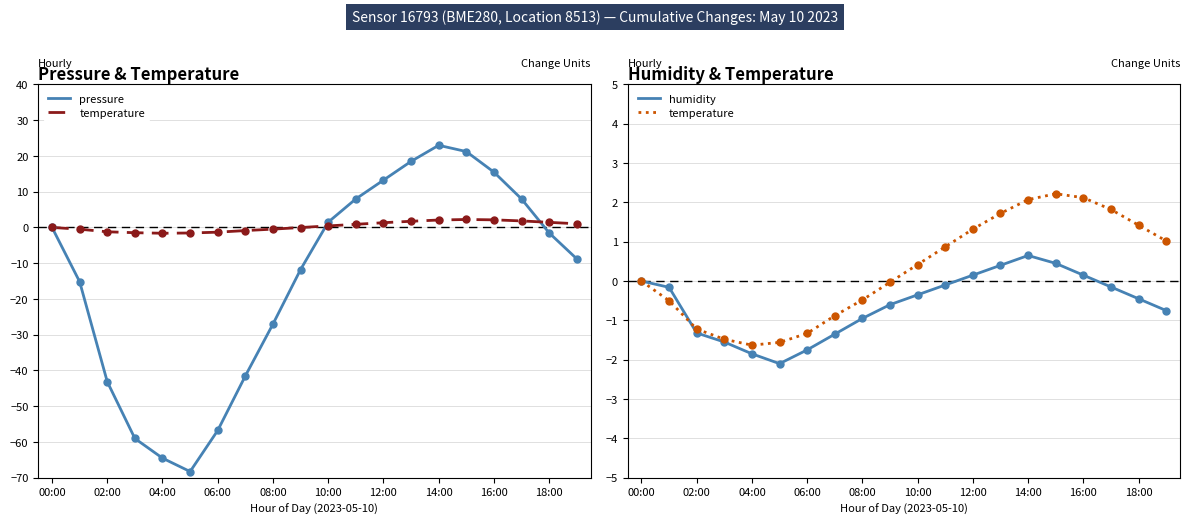

Which series has the widest spread of Y values?

pressure